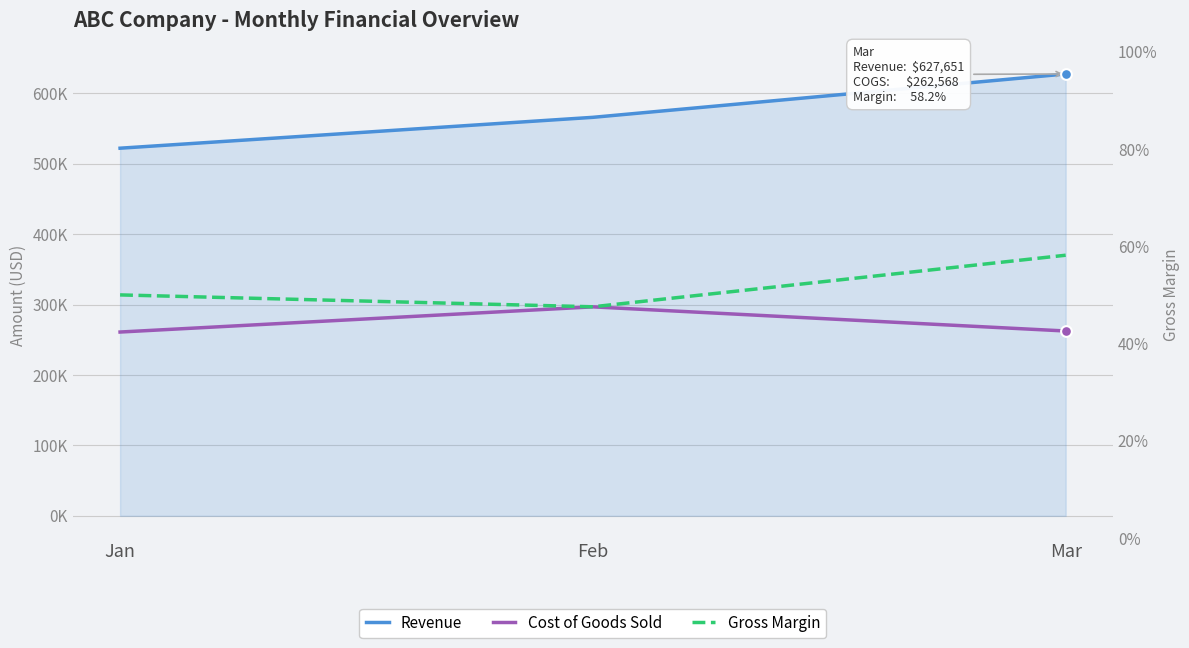

At which category is the sum across all series the highest?

Mar